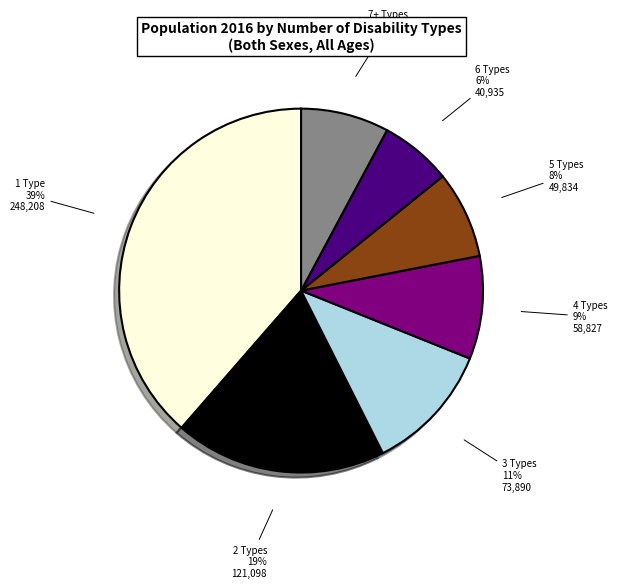

To the nearest percent, what is the average slice percentage?

14%